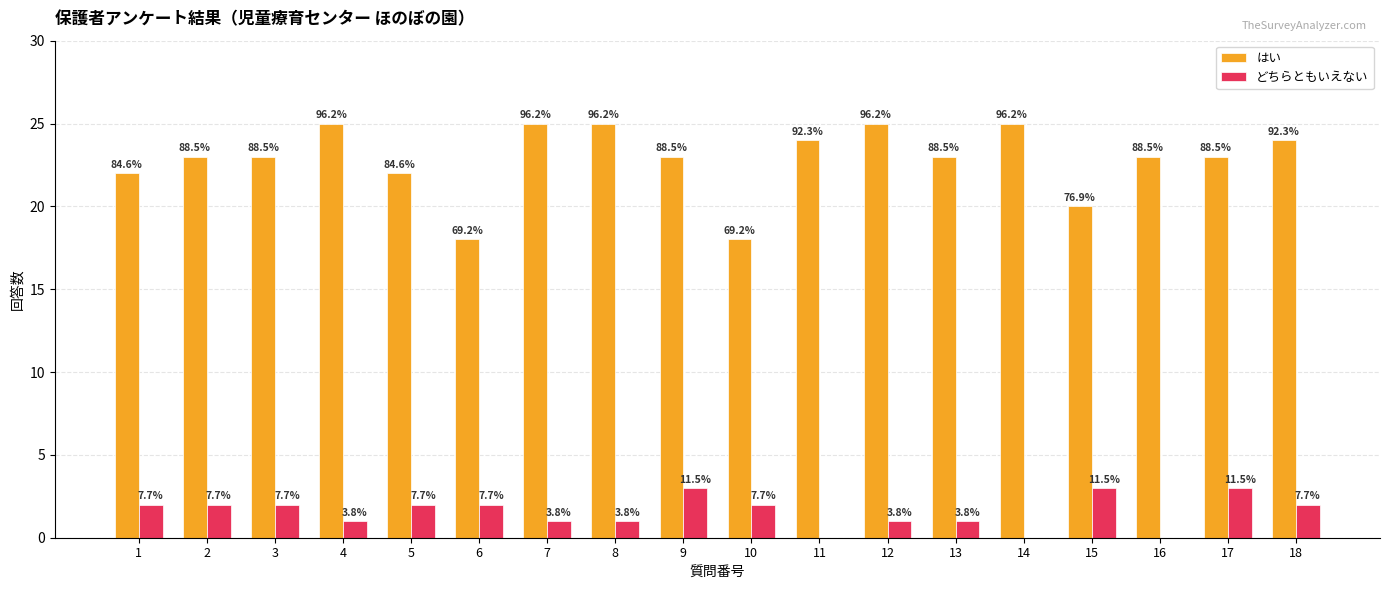

What are all the series names shown in the legend?

はい, どちらともいえない